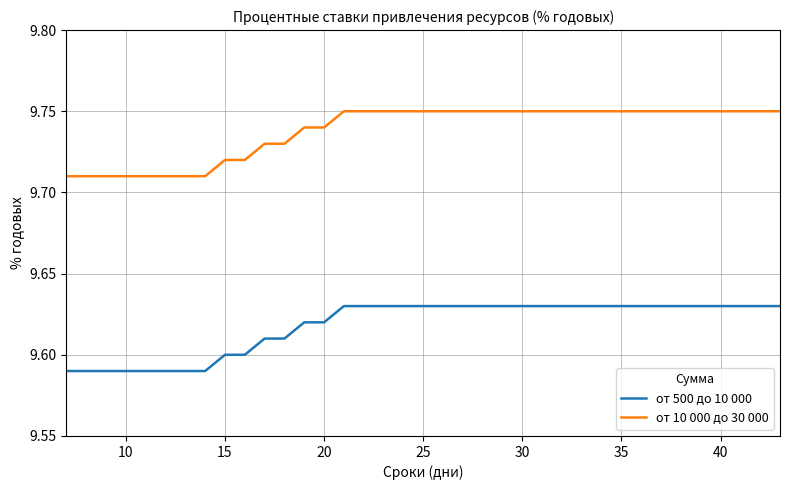

True or false: от 500 до 10 000 and от 10 000 до 30 000 cross at least once.

False